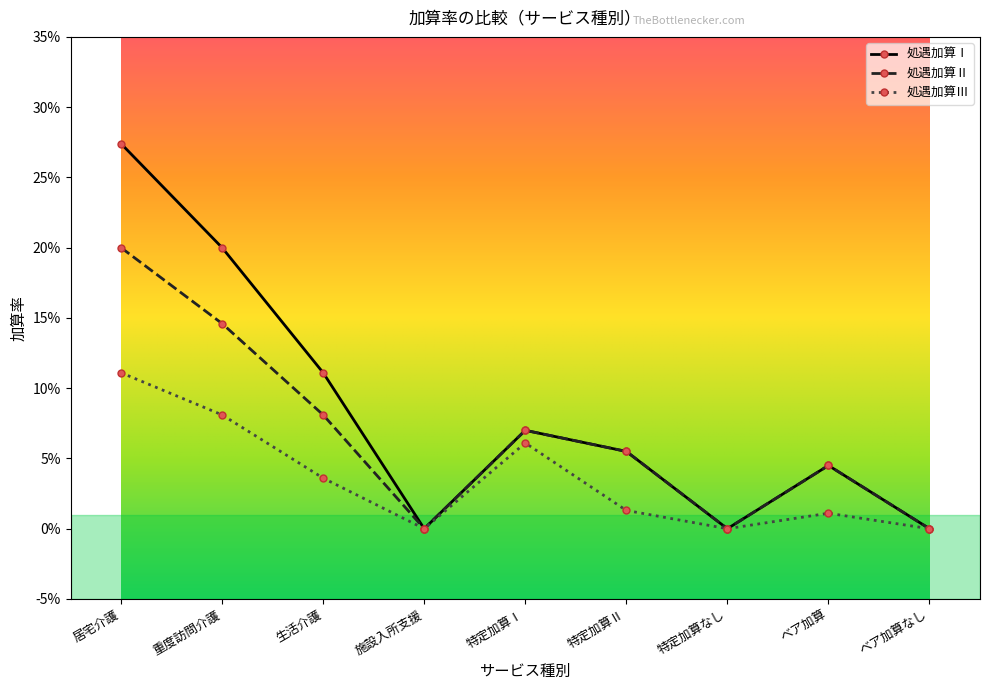

What is the label of the 2nd point from the right?

ベア加算